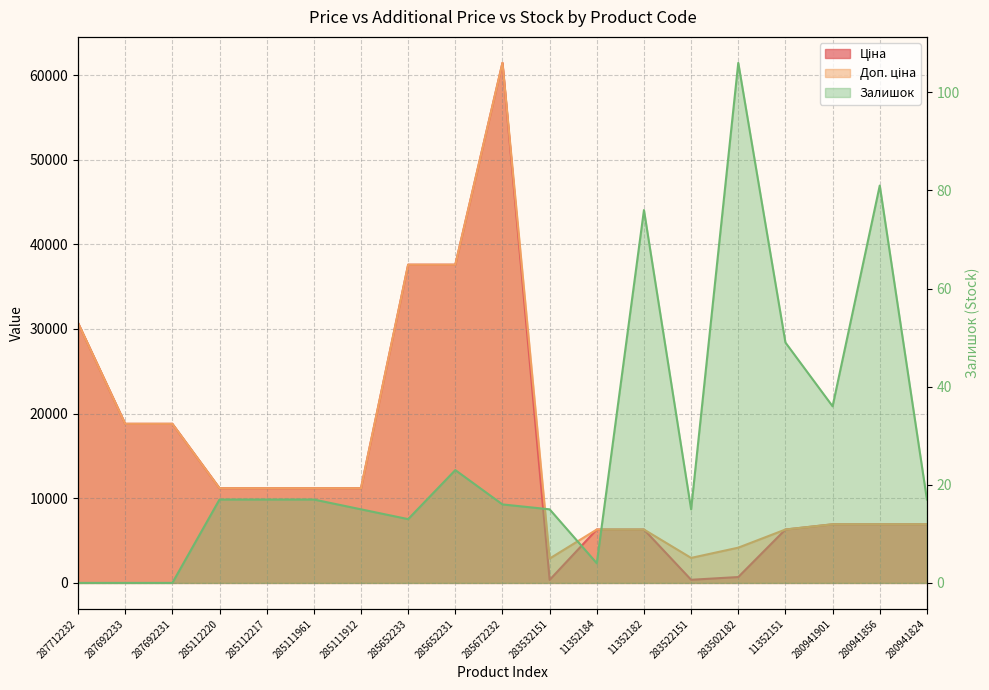

Is the value of Залишок at 285652233 greater than the value of Доп. ціна at 285112220?

No